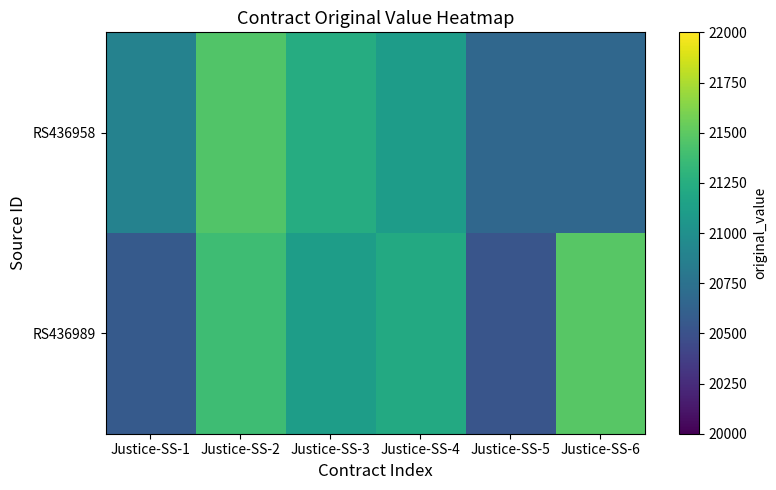

Which category has the highest value across all series?

Justice-SS-6